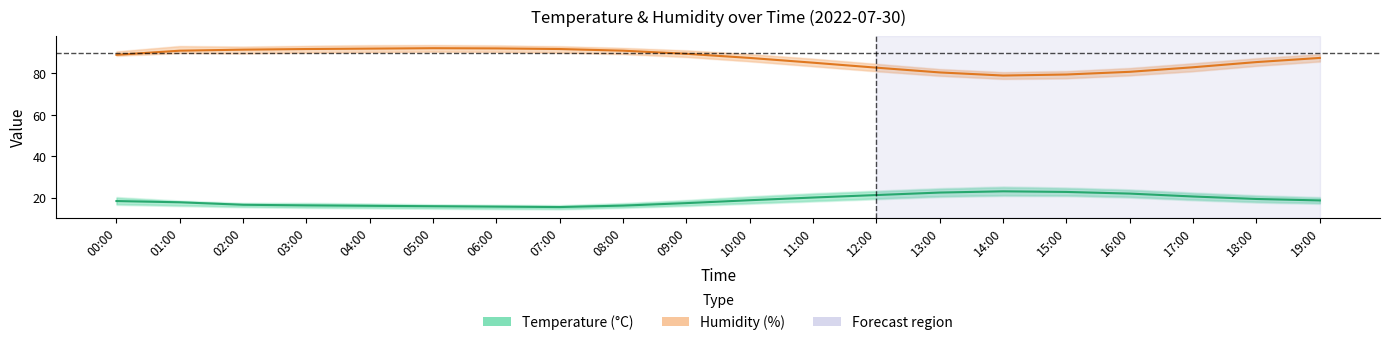

What is the greatest value displayed?

92.2